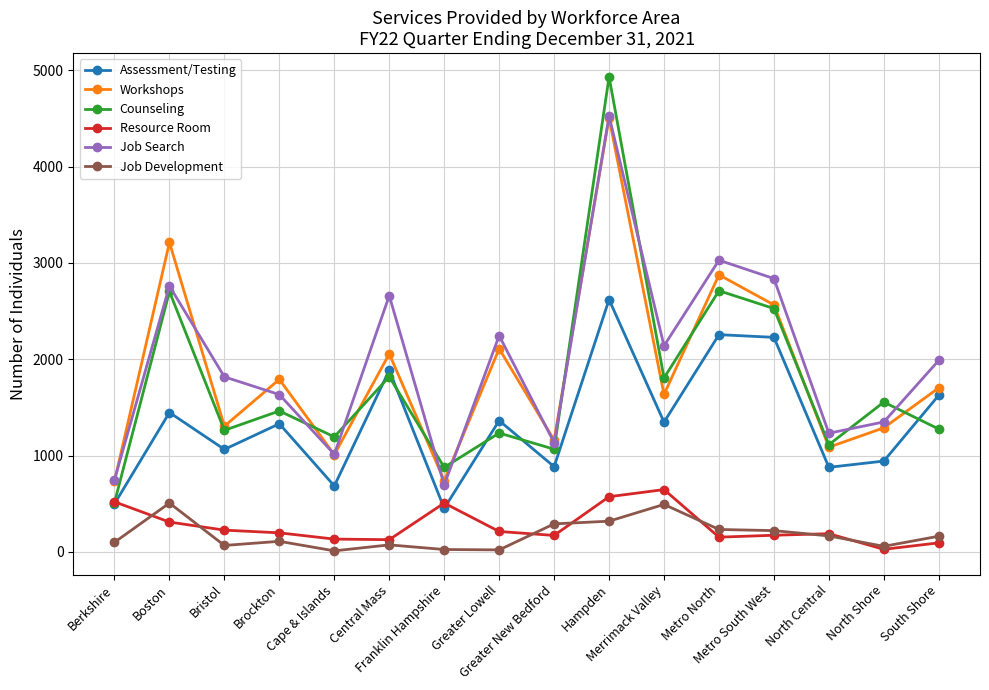

What is the lowest value of the Counseling series?

512